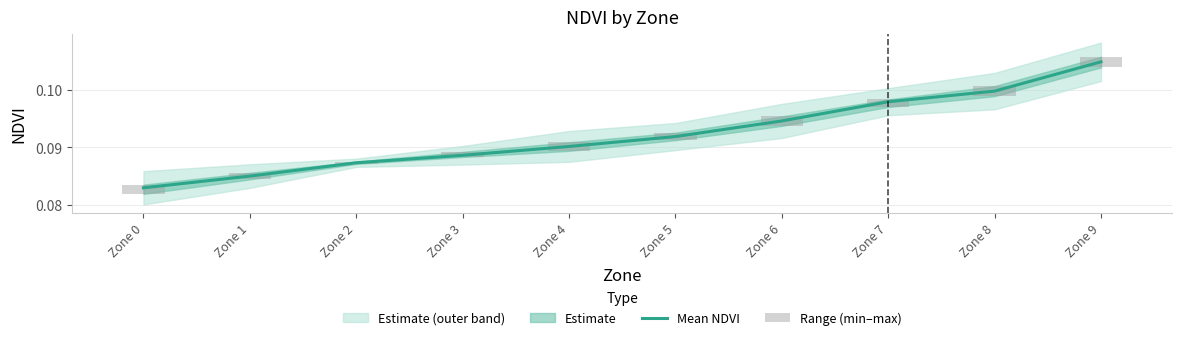

What is the sum of all Mean NDVI values?

0.9